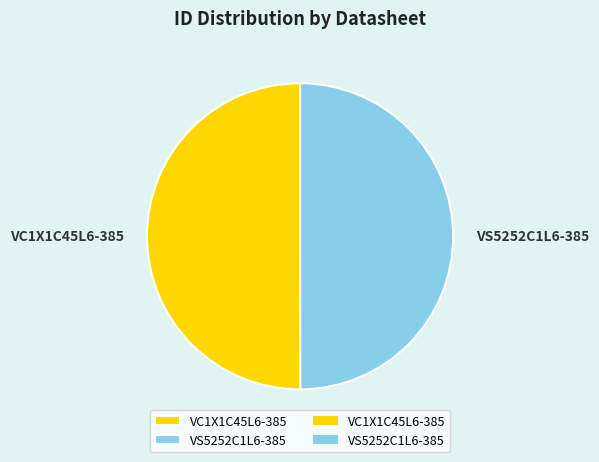

Is it true that VC1X1C45L6-385 is 42% of the pie?

False